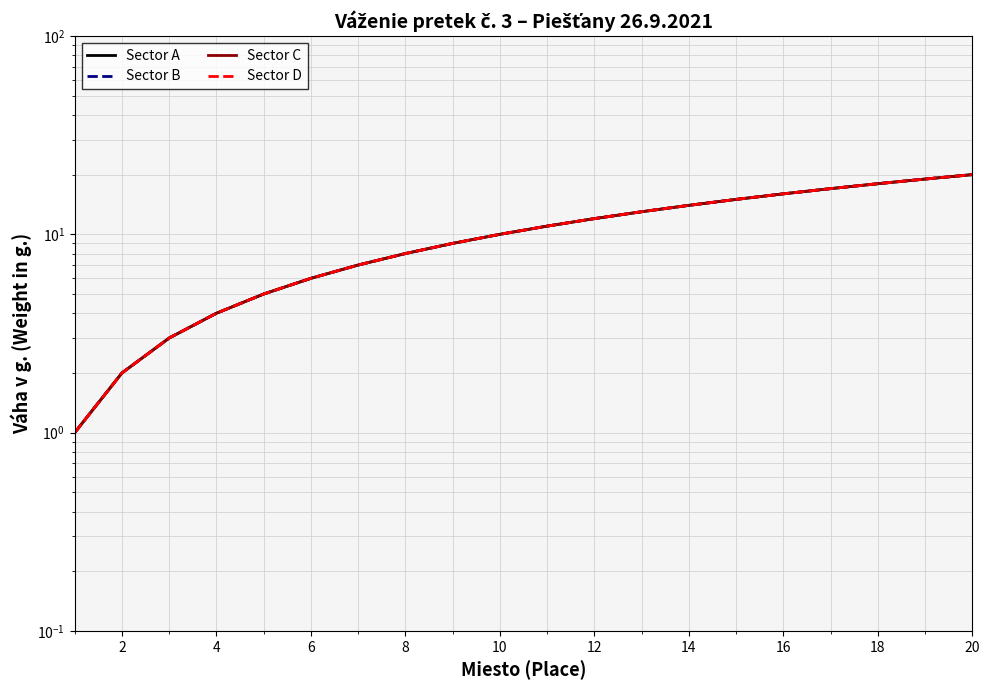

The Sector C series shows 2 at 6. True or false?

False